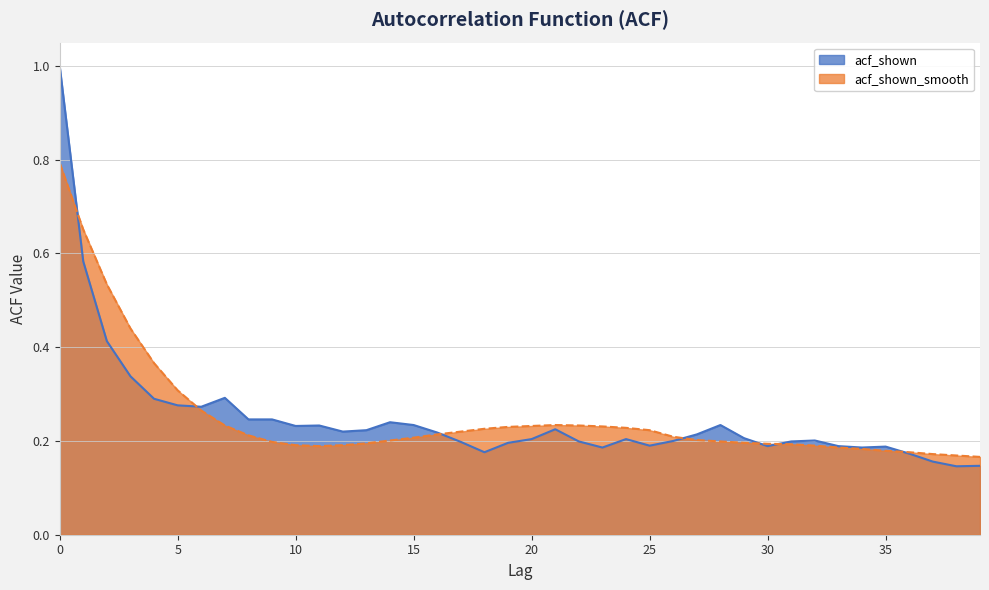

List the series in order of their overall mean, highest first.

acf_shown_smooth, acf_shown